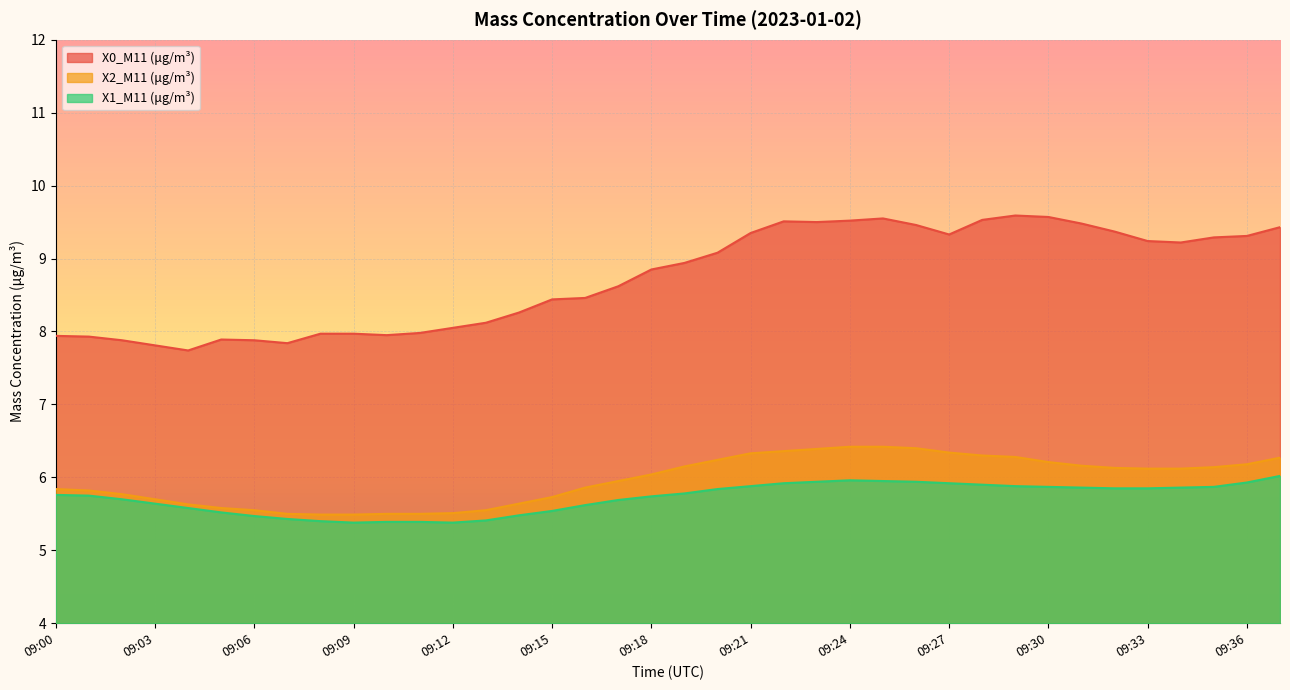

Does the chart display data point markers on the line(s)?

No